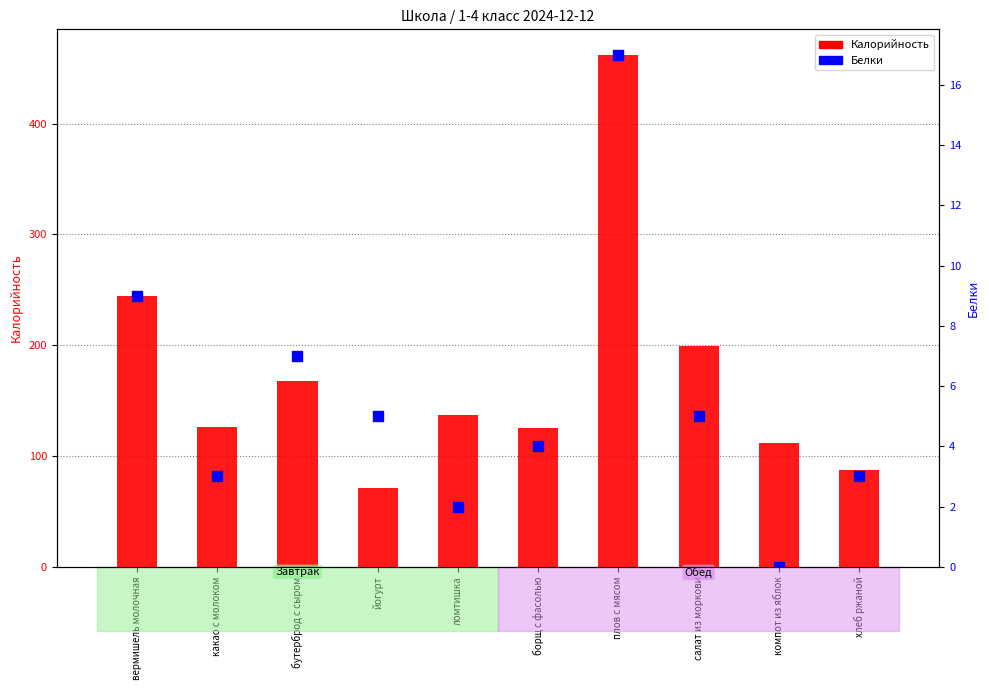

What is the total value across all series at хлеб ржаной?

90